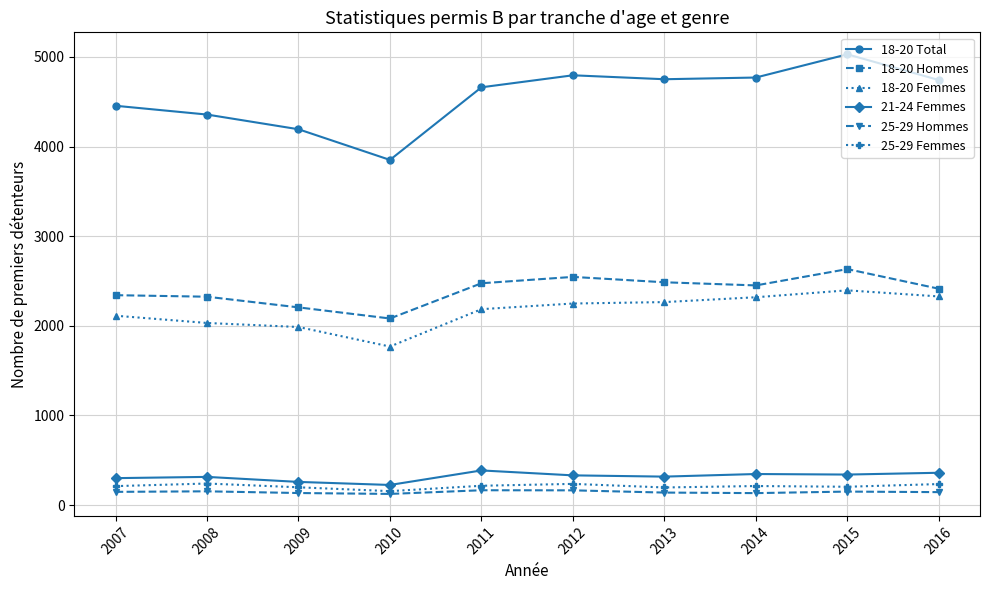

What is the difference between the second highest and second lowest values in the 18-20 Hommes series?

340